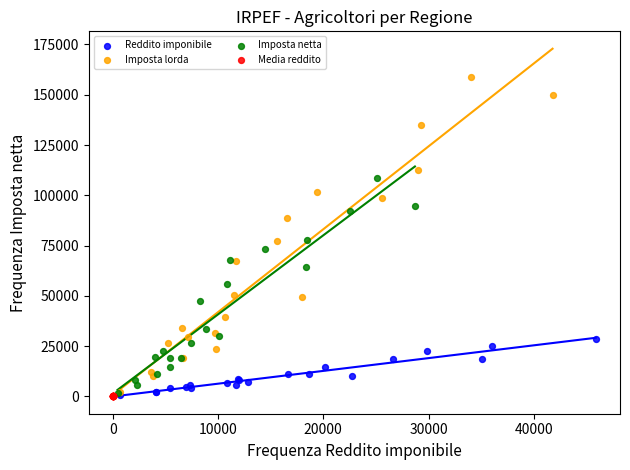

Which series has the widest spread of Y values?

Imposta lorda